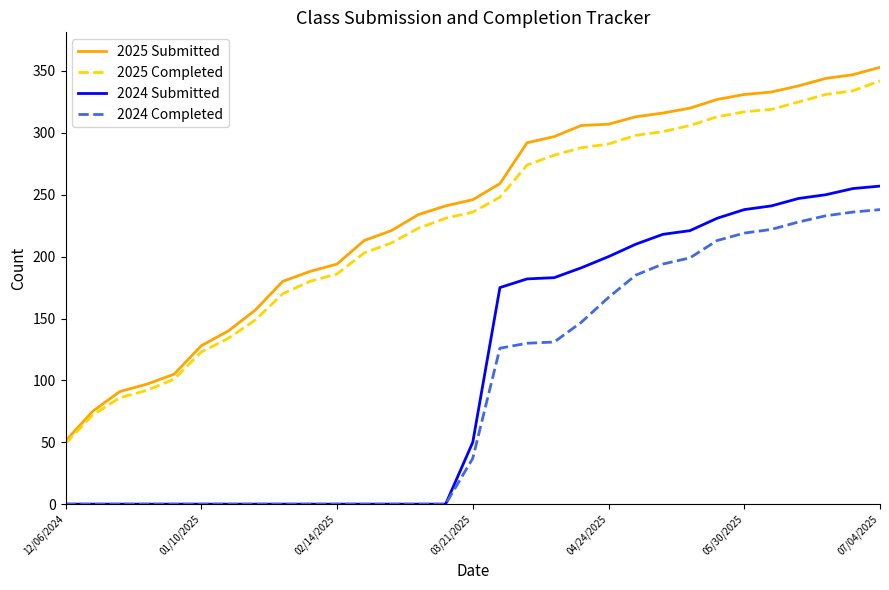

True or false: 2025 Submitted and 2024 Completed intersect in this chart.

False